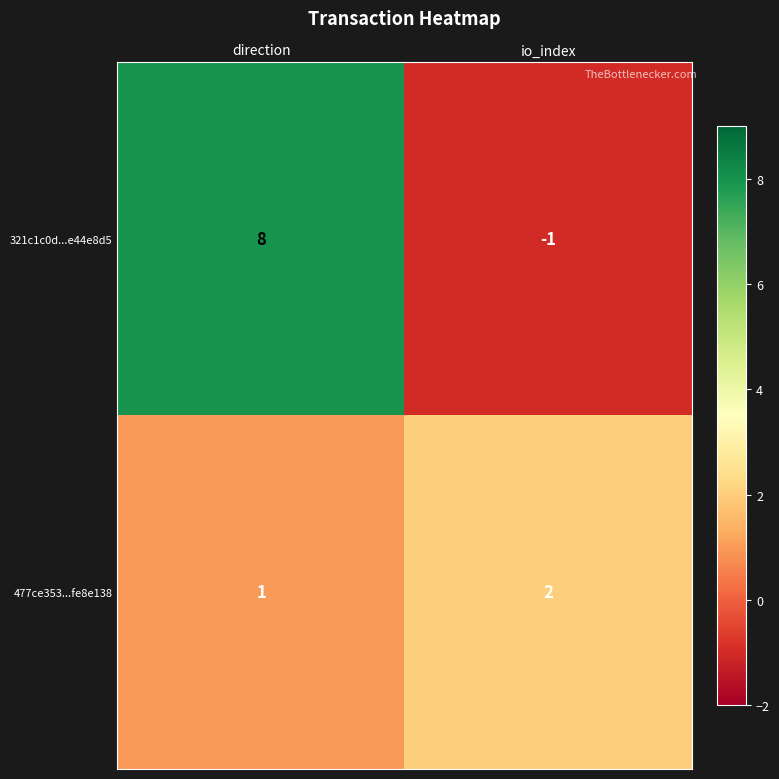

What value does the 321c1c0d...e44e8d5 series have at direction?

8